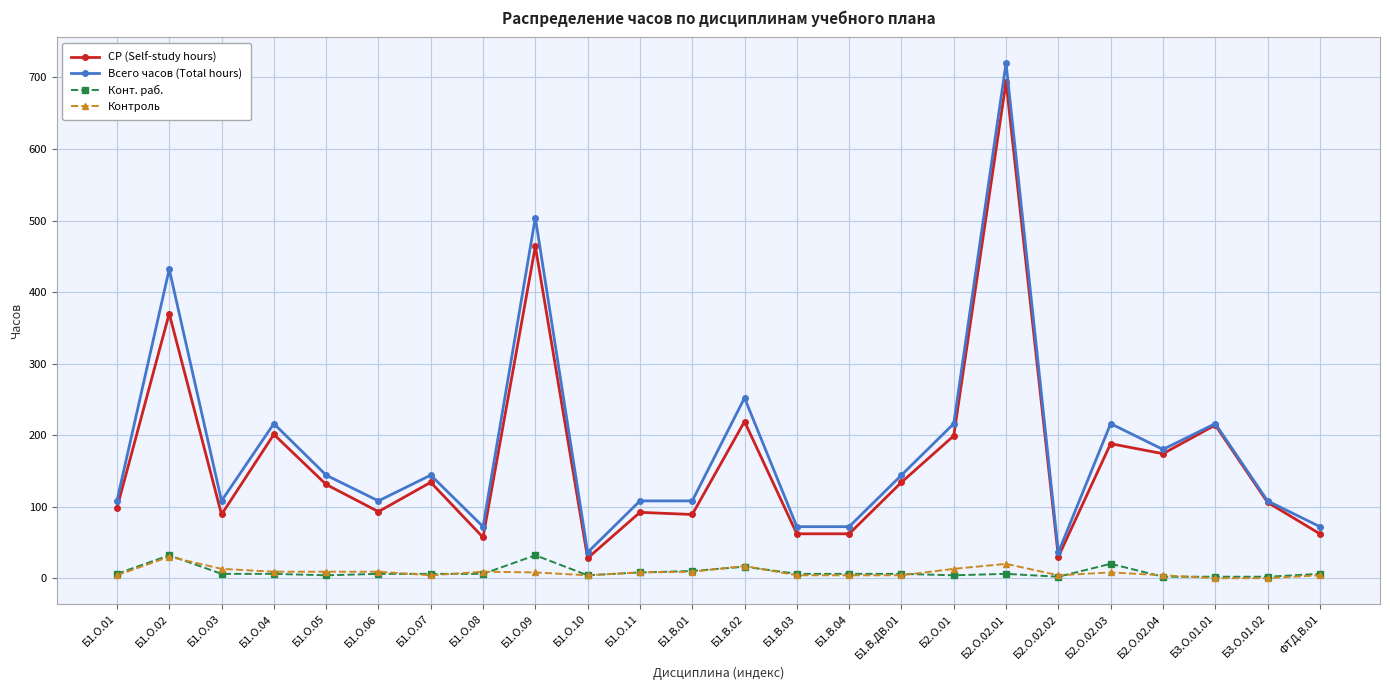

Which series changed the most between Б1.В.04 and Б3.О.01.01?

СР (Self-study hours)